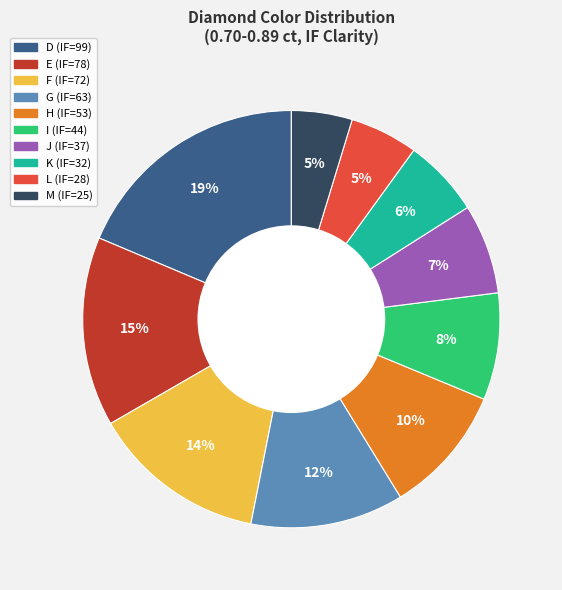

Which category has the biggest portion of the pie?

D